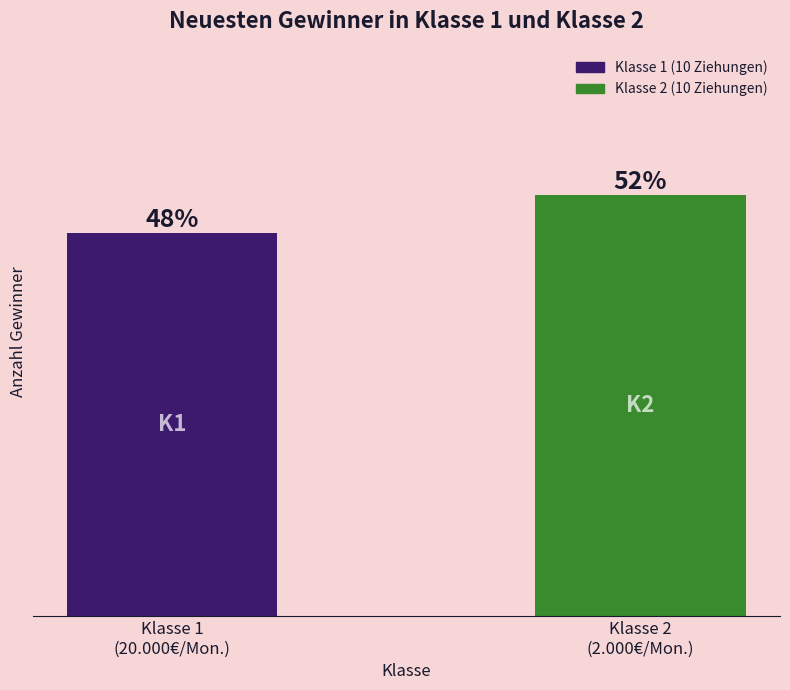

Are the bars horizontal?

No